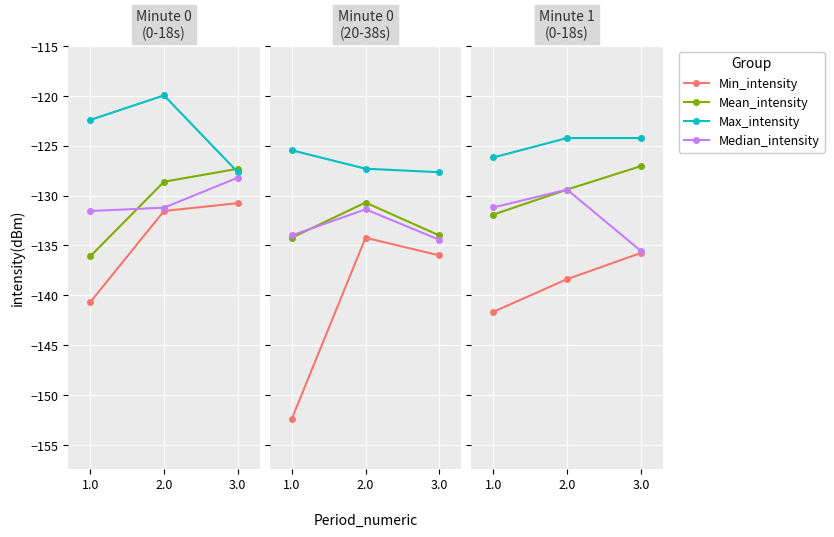

Does the chart display data point markers on the line(s)?

Yes